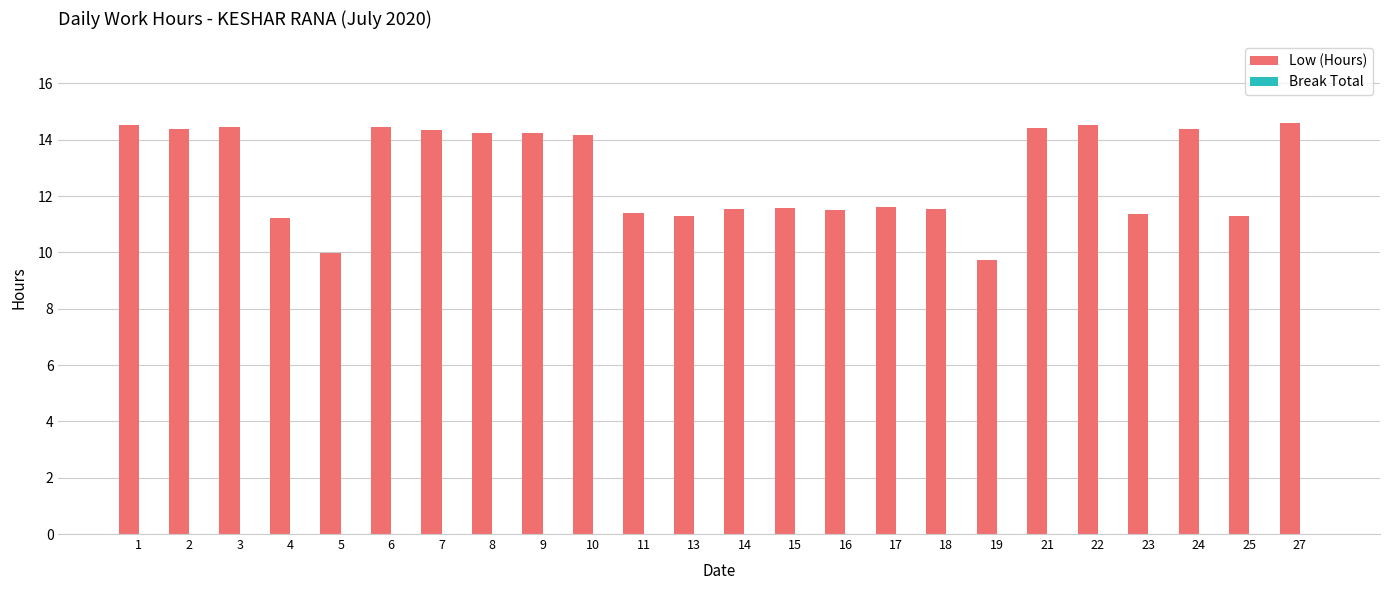

The value at 7 is 24.5. True or false?

False